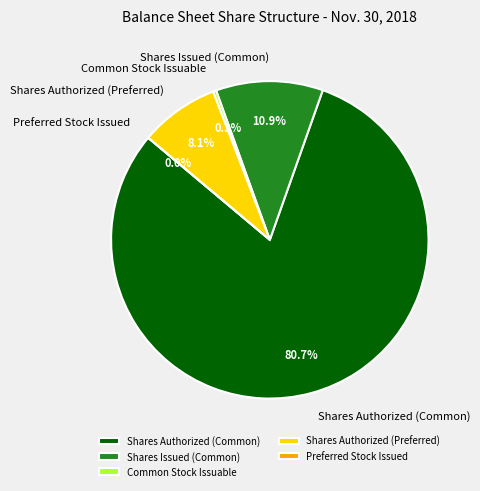

To the nearest percent, what is the average slice percentage?

20%